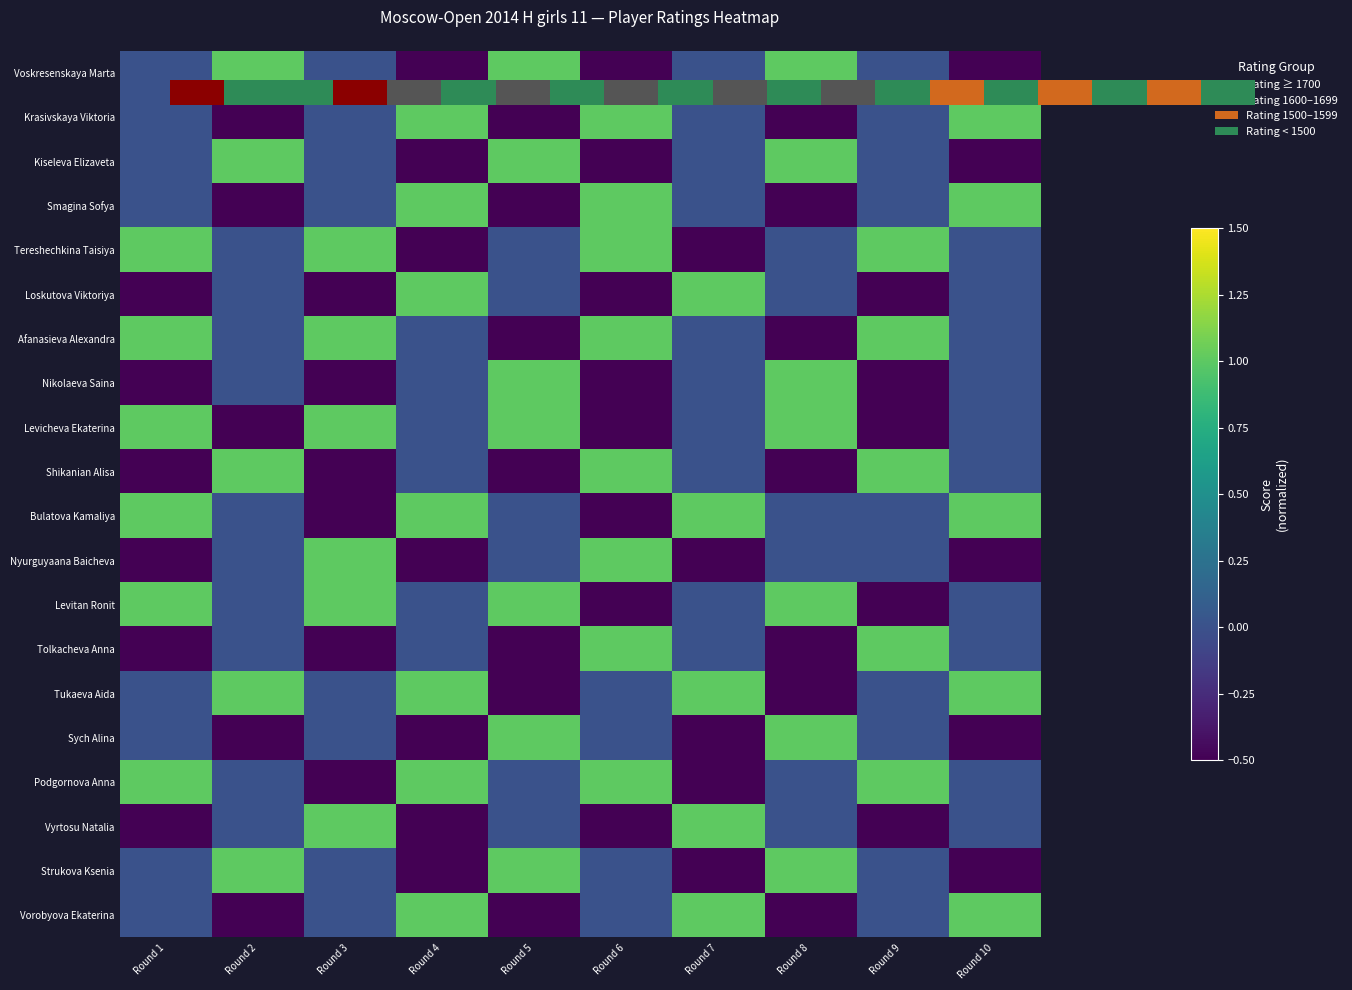

At how many categories does at least one series exceed 0?

10